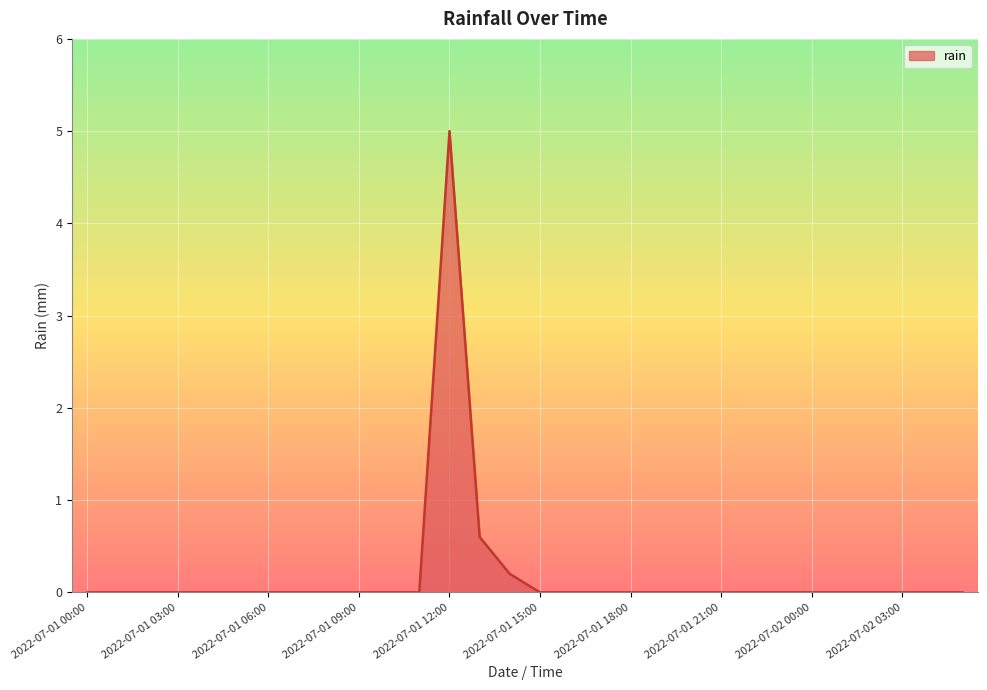

What is the maximum value shown in the chart?

5.0